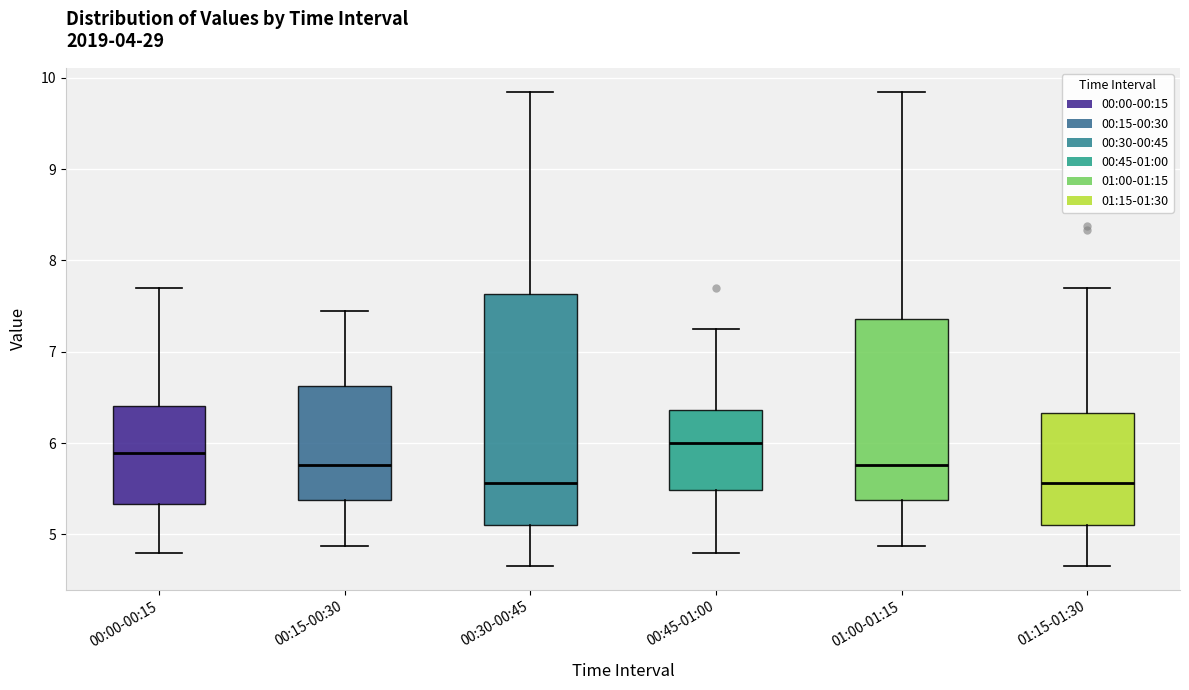

Reading left to right, transcribe this box plot: for each box, give where its median line is, the range the box spans, and where its two whiskers end, as read against the y-axis. The values are not printed on the chart, so give them approximately, as read against the axis.

00:00-00:15: median 5.9, box 5.3 to 6.4, whiskers 4.8 to 7.7
00:15-00:30: median 5.8, box 5.4 to 6.6, whiskers 4.9 to 7.5
00:30-00:45: median 5.6, box 5.1 to 7.6, whiskers 4.7 to 9.9
00:45-01:00: median 6.0, box 5.5 to 6.4, whiskers 4.8 to 7.3
01:00-01:15: median 5.8, box 5.4 to 7.4, whiskers 4.9 to 9.9
01:15-01:30: median 5.6, box 5.1 to 6.3, whiskers 4.7 to 7.7